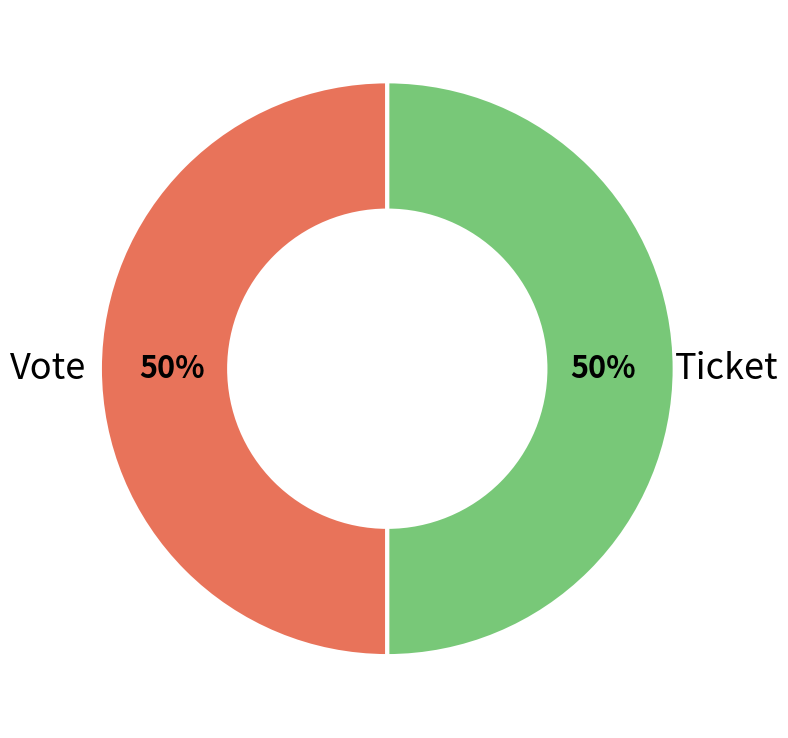

To the nearest percent, what is the average slice percentage?

50%